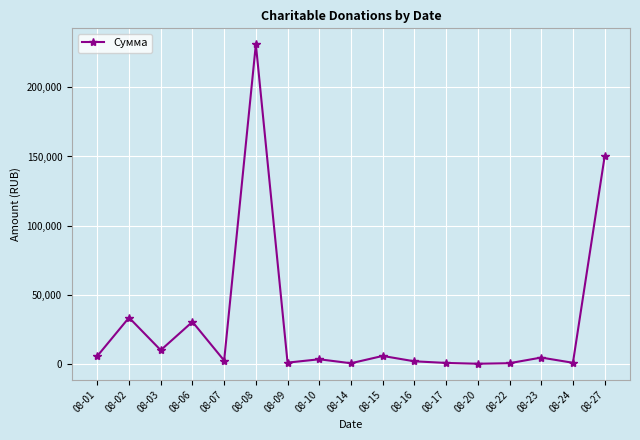

The value at 08-08 is 231071.0. True or false?

True